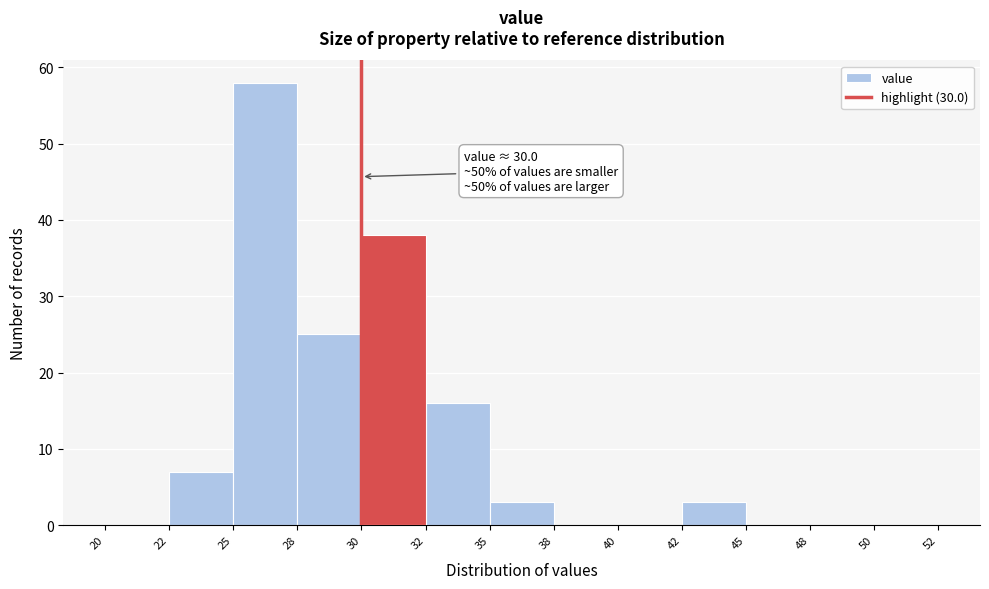

Reading left to right, extract all data points from this chart.

20=0	22=7	25=58	28=25	30=38	32=16	35=3	38=0	40=0	42=3	45=0	48=0	50=0